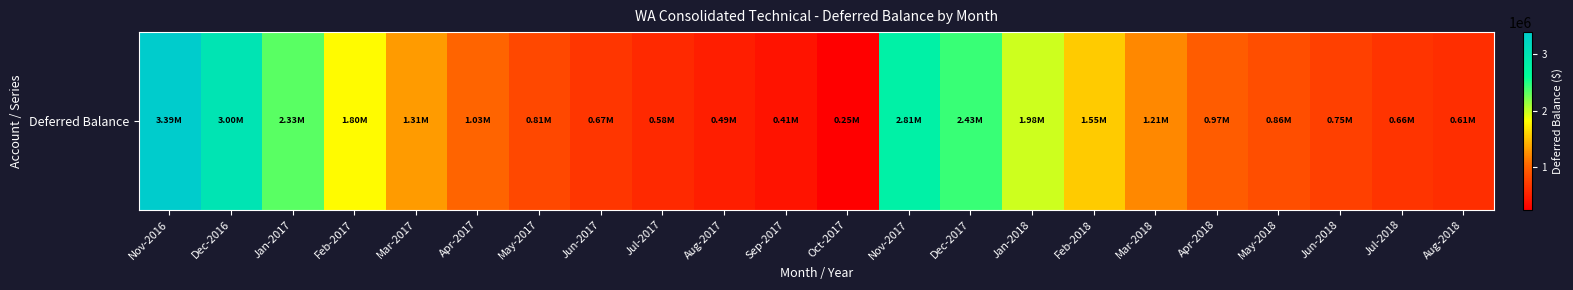

Between Oct-2017 and Nov-2016, which is larger?

Nov-2016